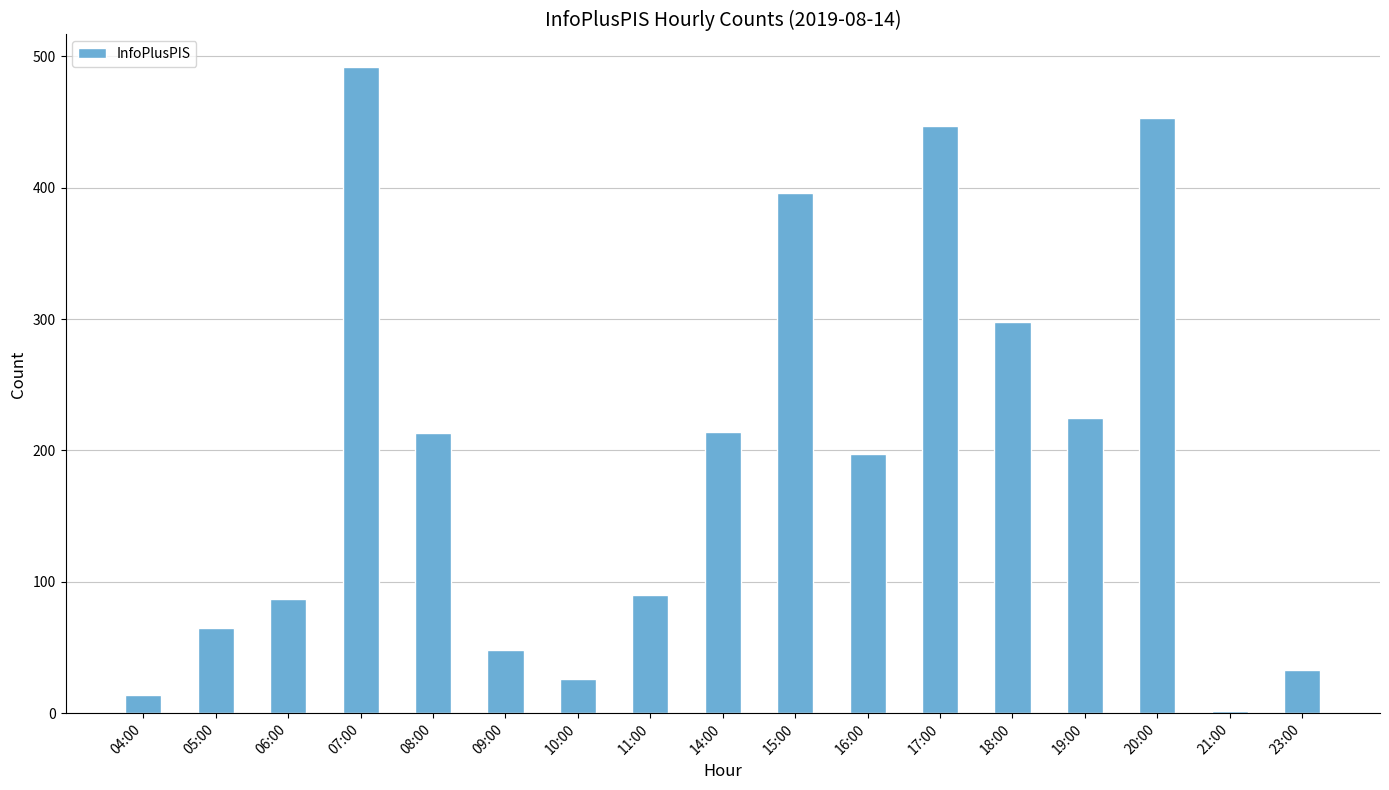

Where does the data first go above 197?

07:00